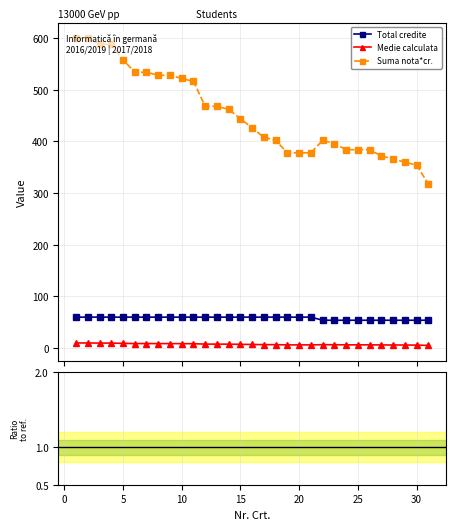

What is the difference between the second highest and second lowest values in the Medie calculata / Total credite series?

0.1